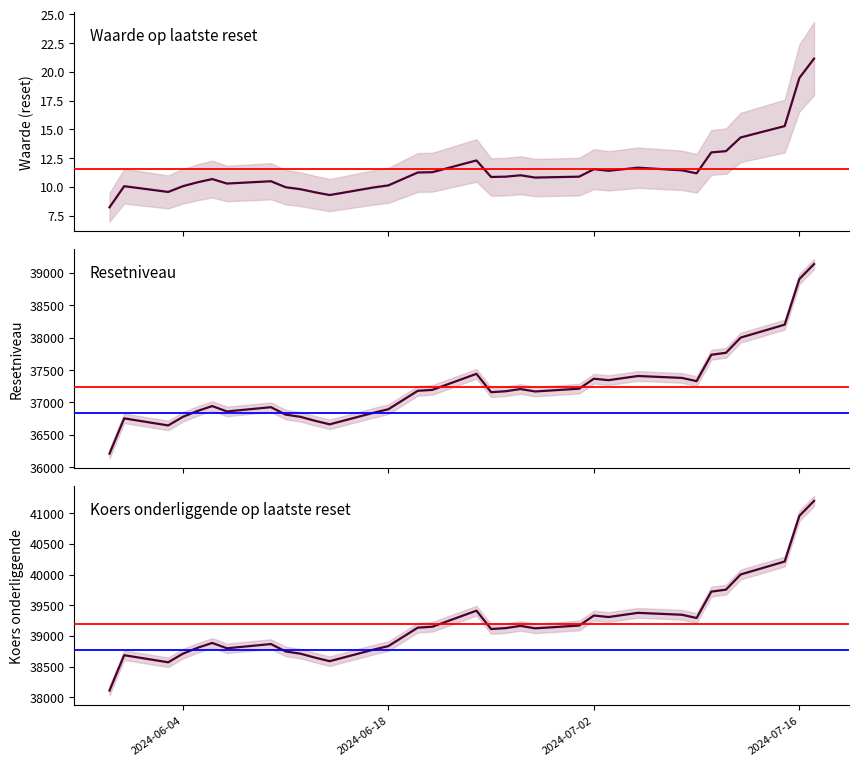

What is the maximum value for Koers onderliggende op laatste reset?

41198.1